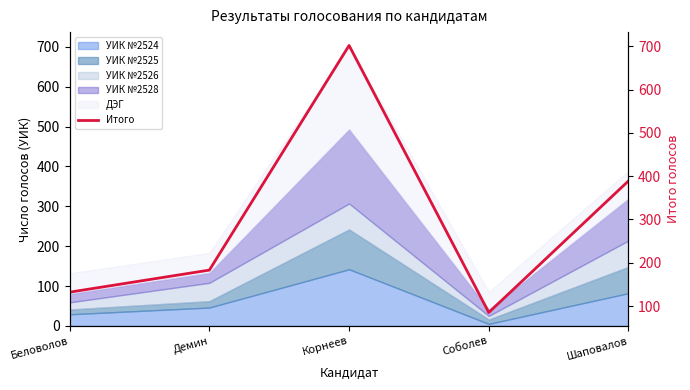

Reading left to right, transcribe all the data shown in this chart.

Беловолов=132	Демин=183	Корнеев=702	Соболев=85	Шаповалов=389